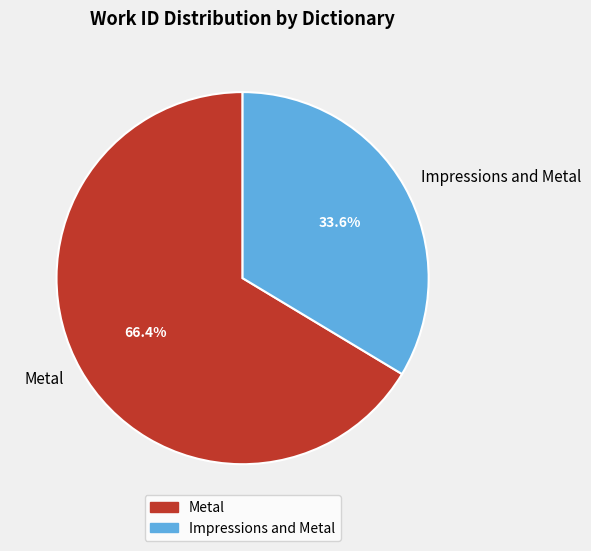

What is the total percentage of Impressions and Metal and Metal?

100.0%